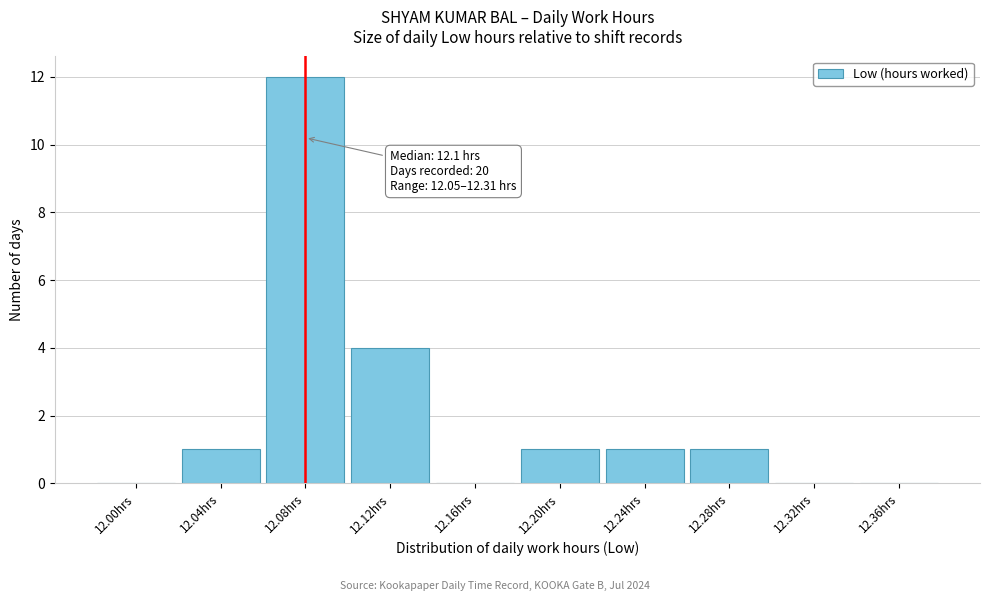

Reading left to right, transcribe all the data shown in this chart.

12.00hrs=0	12.04hrs=1	12.08hrs=12	12.12hrs=4	12.16hrs=0	12.20hrs=1	12.24hrs=1	12.28hrs=1	12.32hrs=0	12.36hrs=0